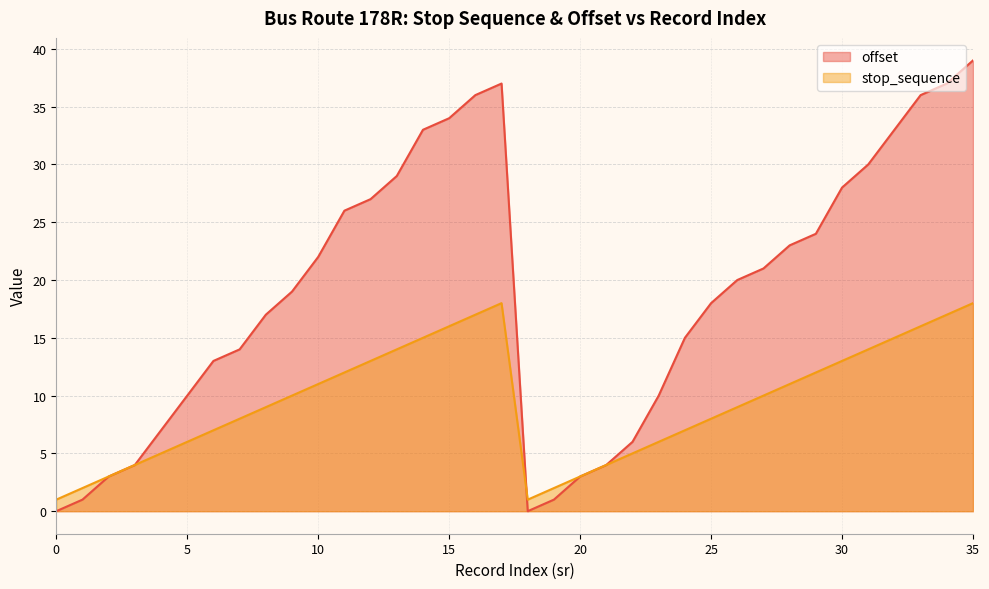

What is the value of the offset point at the 10th from the left?

19